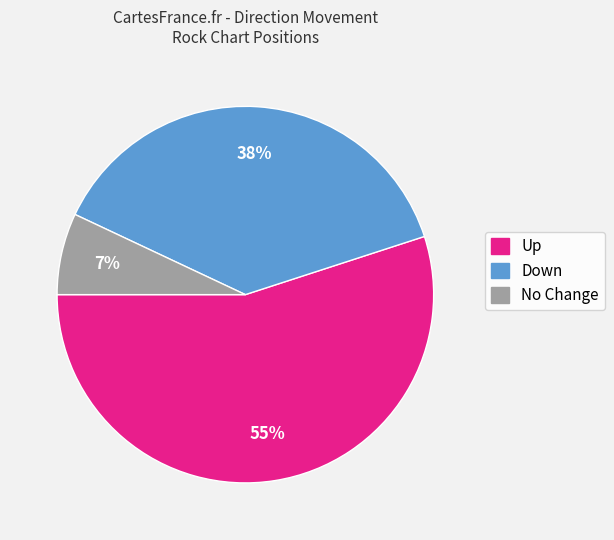

Count the number of slices in the pie.

3